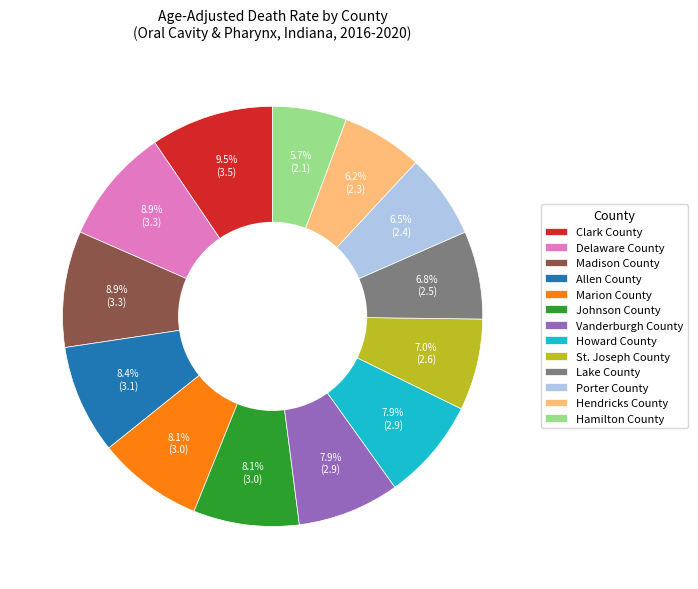

How many segments does this pie chart have?

13